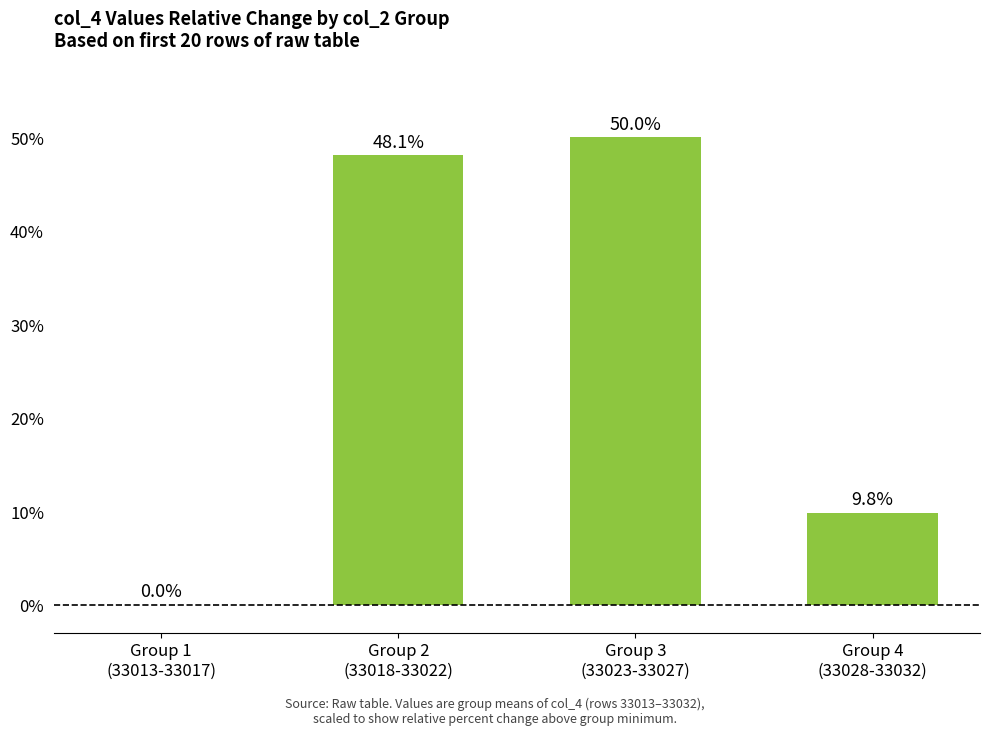

Reading left to right, list all the values displayed in this chart.

0.0	48.1	50.0	9.8